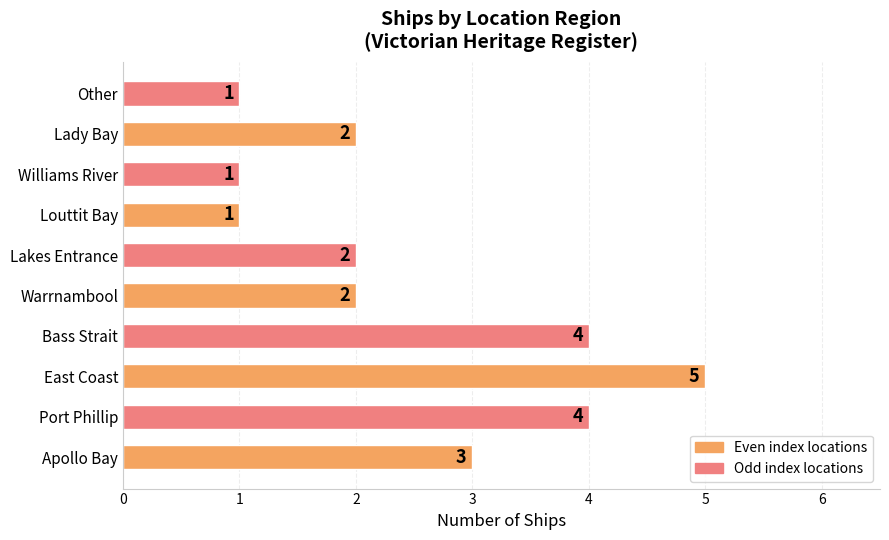

The value at Warrnambool is 2. True or false?

True